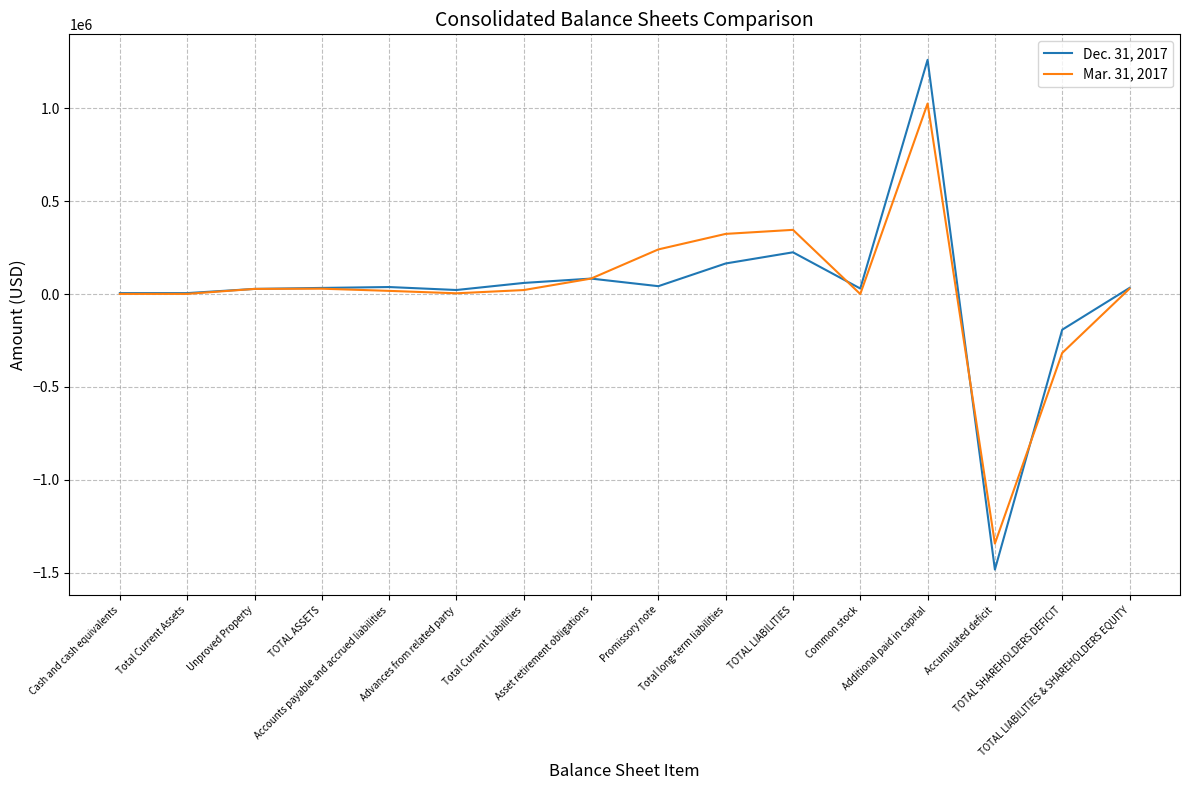

What is the lowest value of the Dec. 31, 2017 series?

-1483644